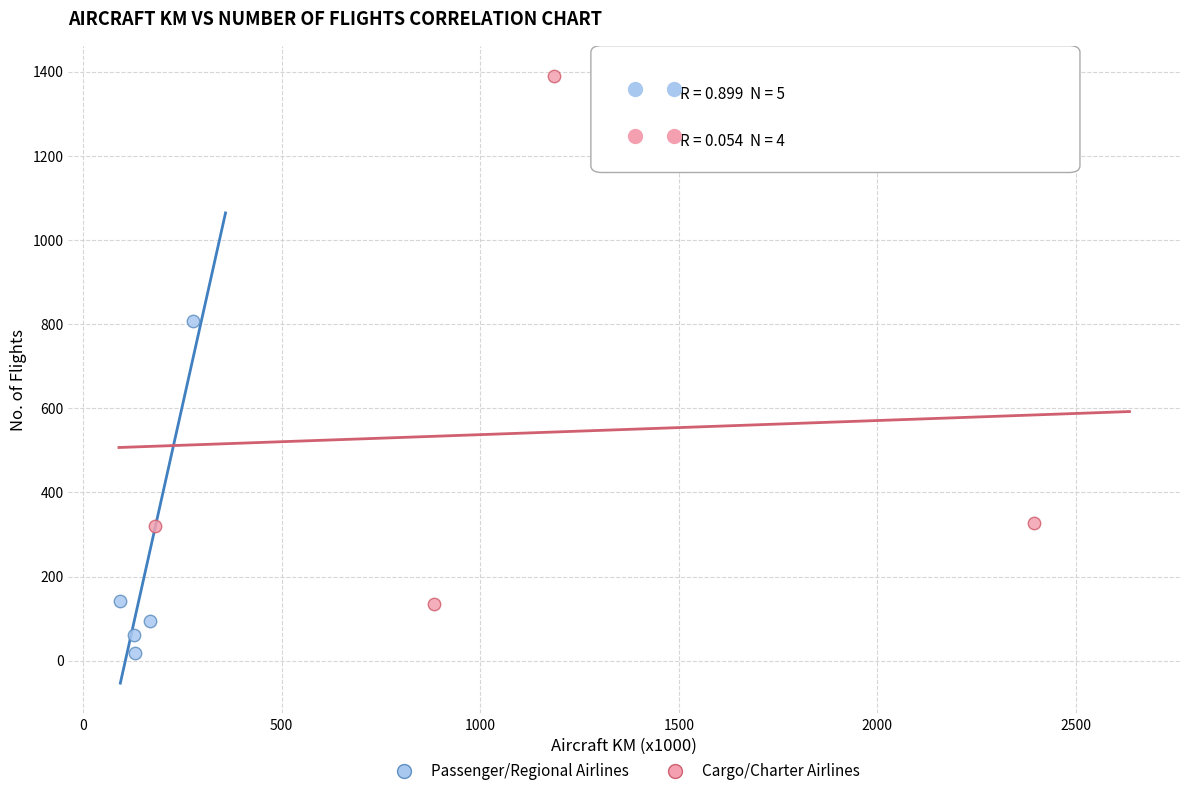

Which series reaches the maximum Y coordinate?

Cargo/Charter Airlines